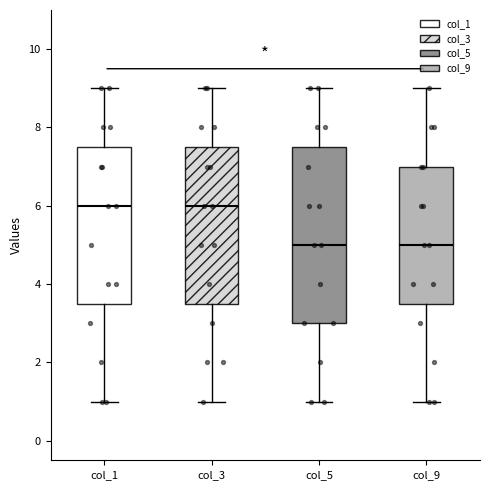

Comparing the boxes themselves (not the whiskers), which one is the tallest?

col_5